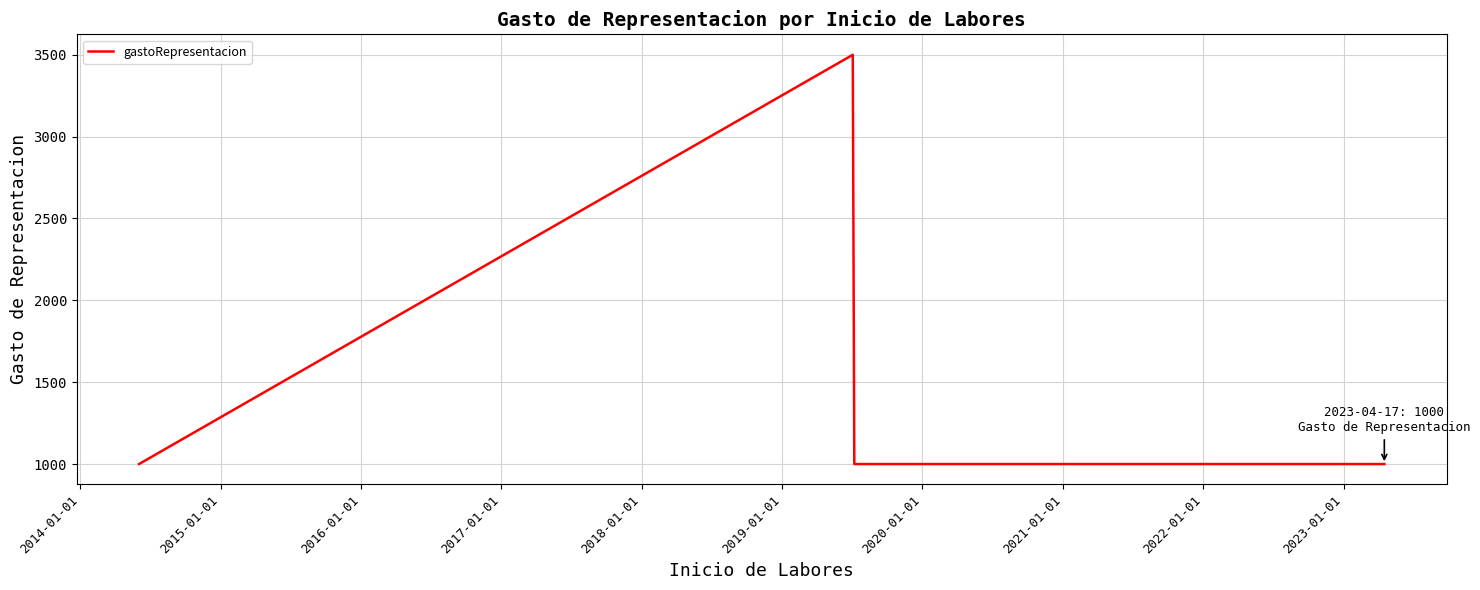

What is the minimum value shown in the chart?

1000